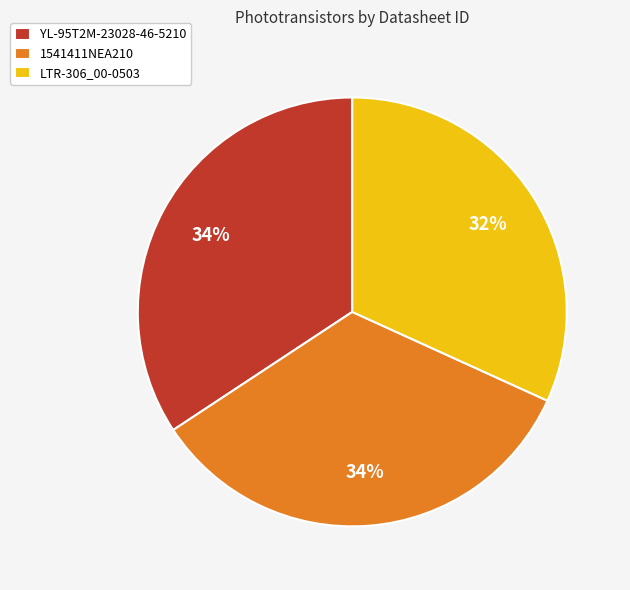

Is YL-95T2M-23028-46-5210 the majority of the pie?

No